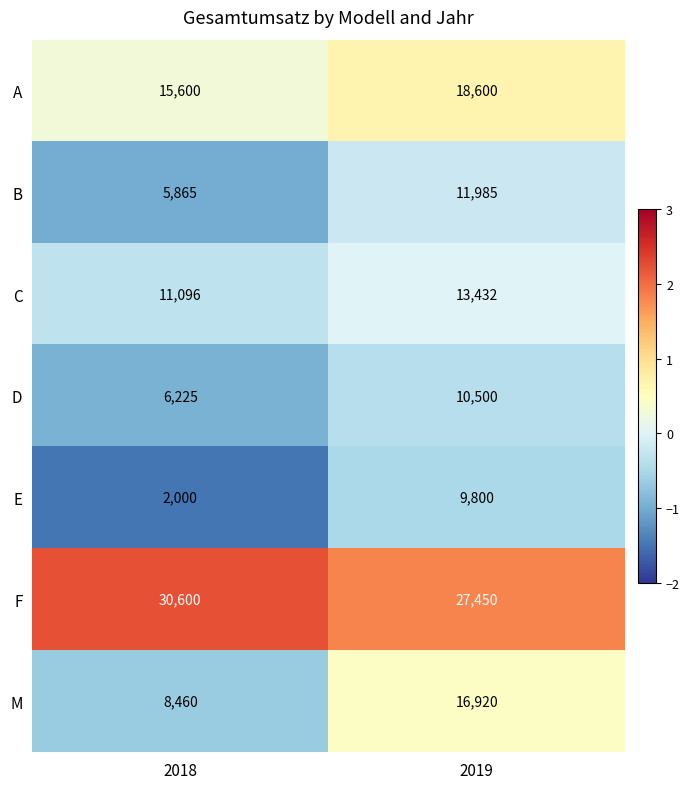

Which series has the largest total across all categories?

F